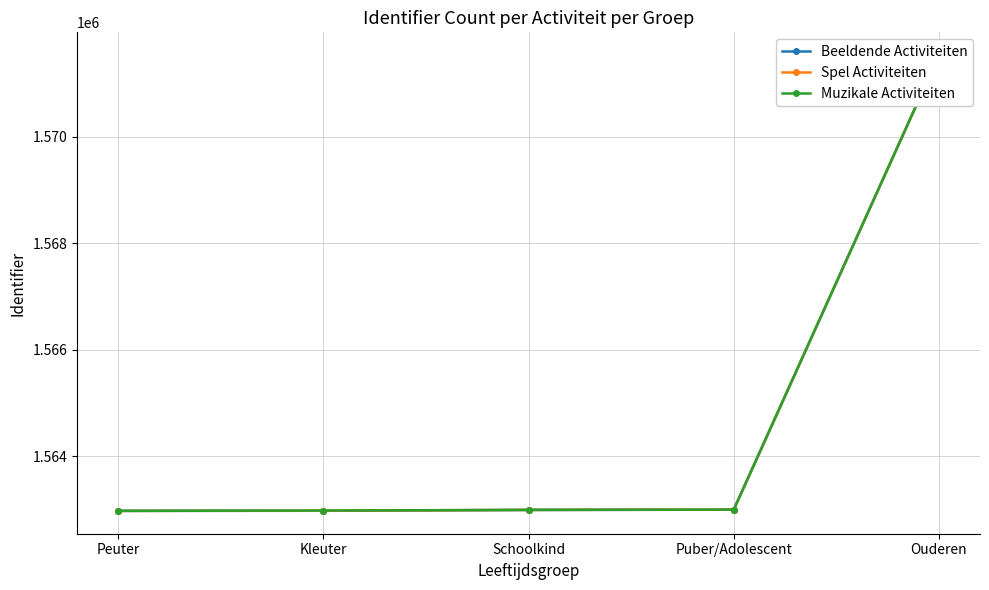

Between Kleuter and Ouderen, which is larger?

Ouderen